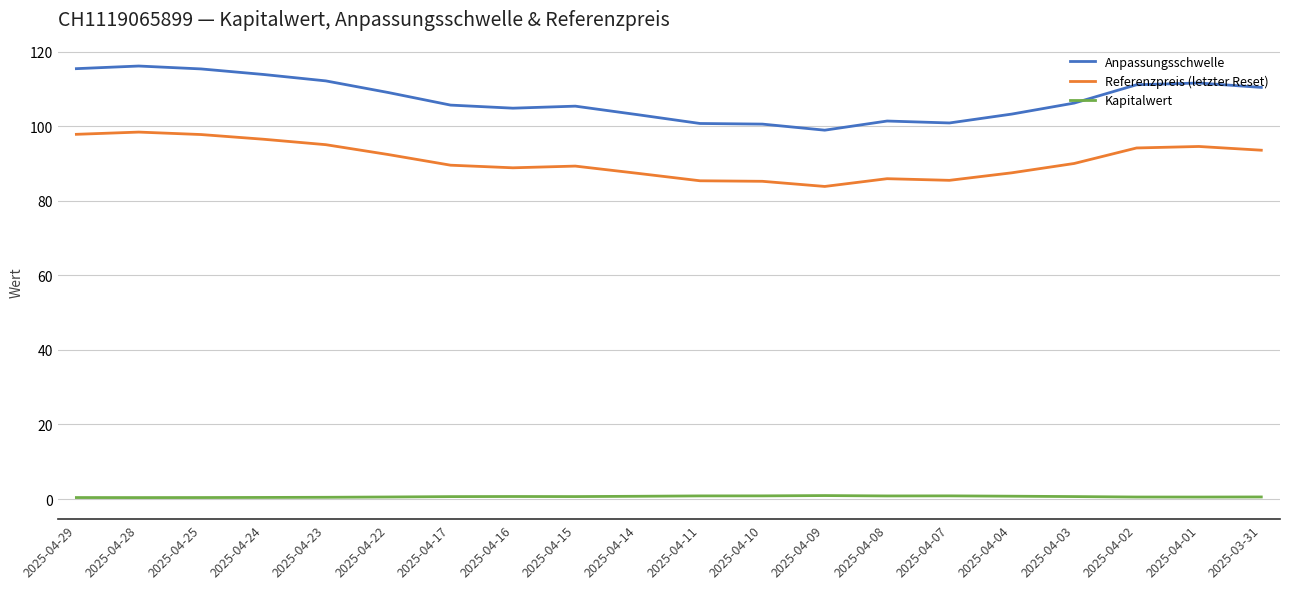

True or false: Anpassungsschwelle has a value of 168.8 at 2025-04-17.

False